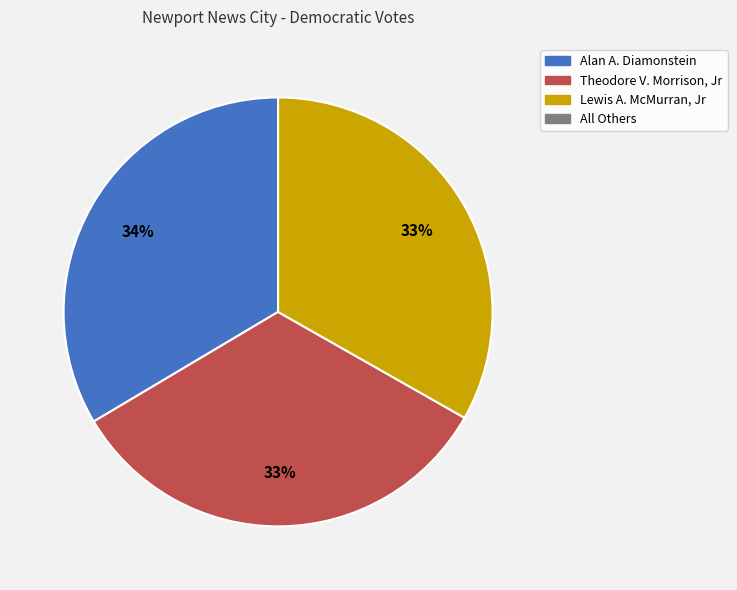

To the nearest percent, what is the average slice percentage?

33%